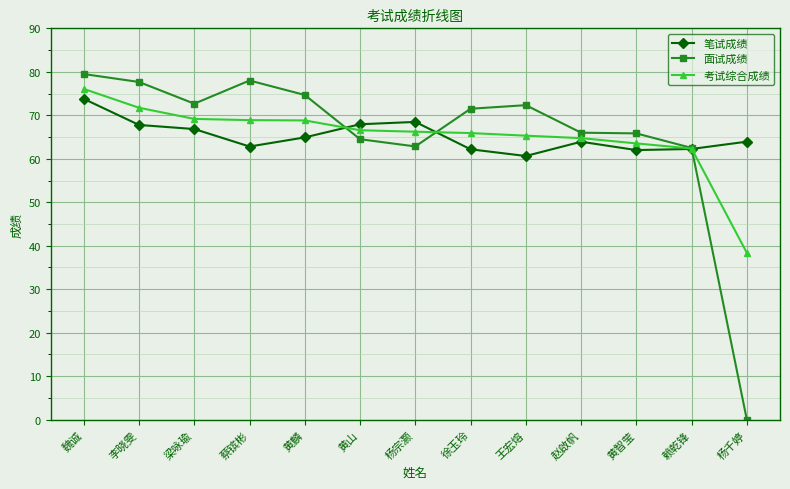

What is the difference between the highest and lowest values at 魏诚?

5.7